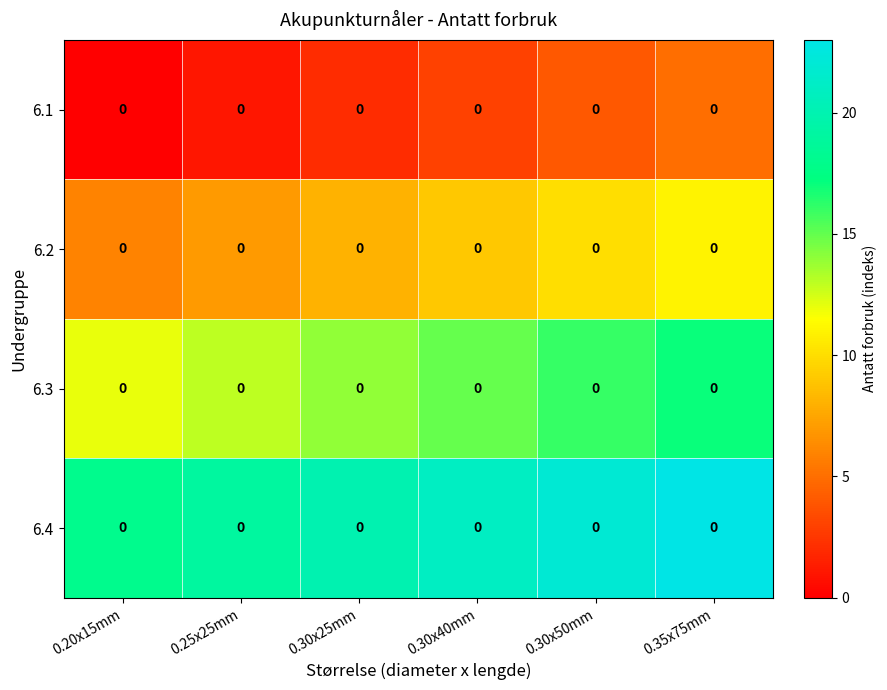

List the labels in order of 6.4 value, largest first.

0.35x75mm, 0.30x50mm, 0.30x40mm, 0.30x25mm, 0.25x25mm, 0.20x15mm